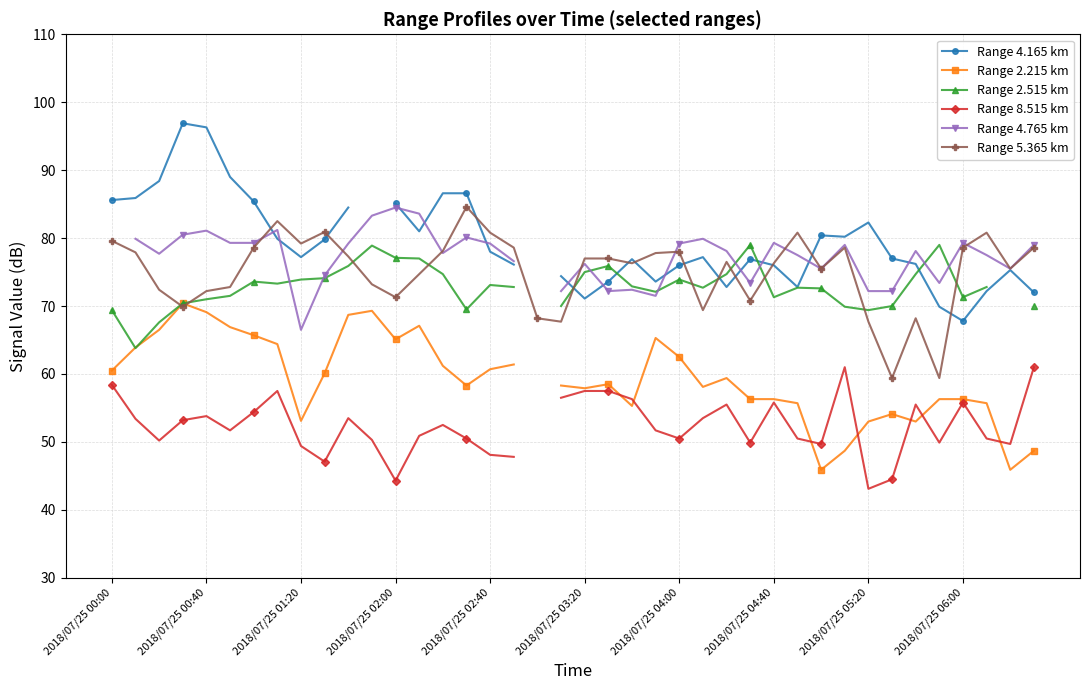

At how many categories does at least one series exceed 95?

2